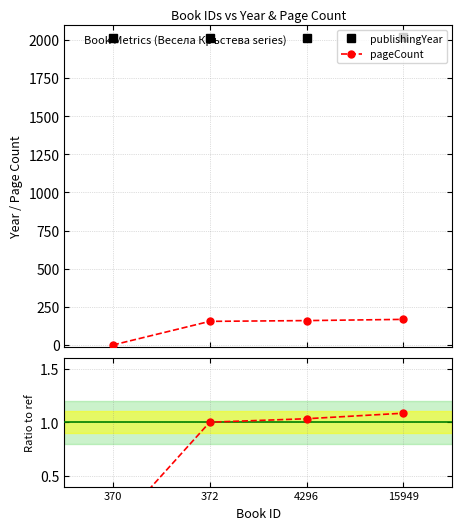

What is the difference between the maximum and minimum values in the pageCount series?

168